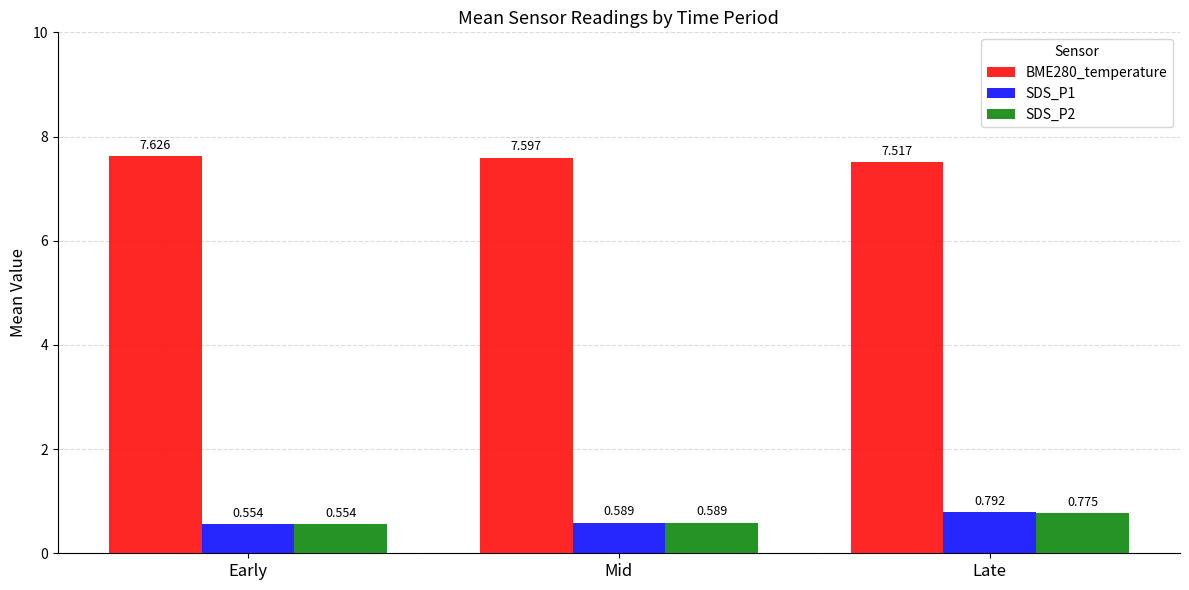

How many SDS_P2 values are between 0 and 1?

3